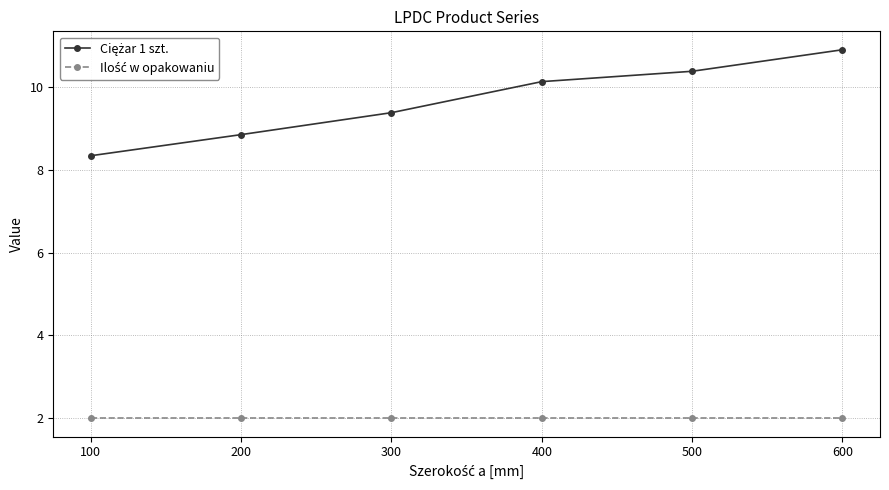

What is the maximum value shown in the chart?

10.9